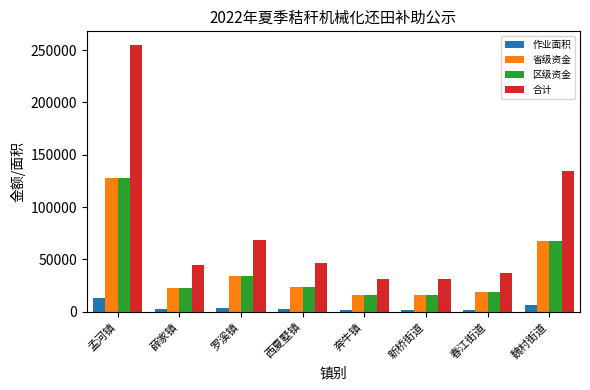

What is the greatest value displayed?

255152.7